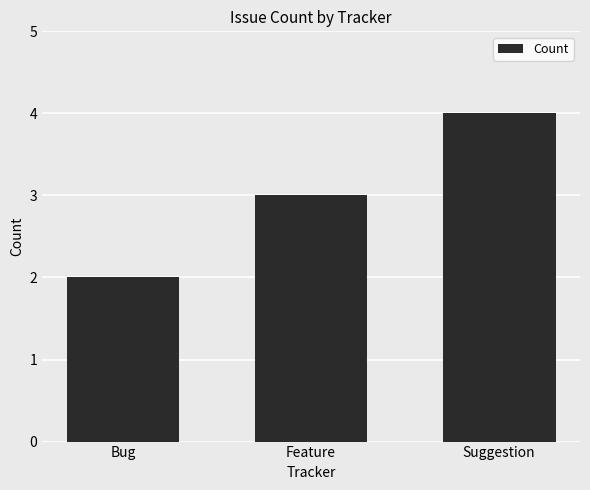

List the labels in order of value, largest first.

Suggestion, Feature, Bug